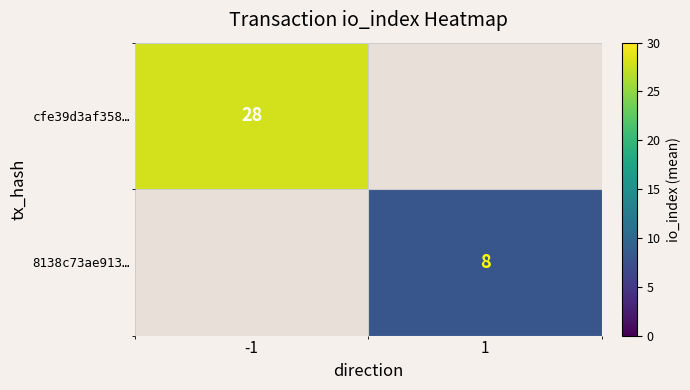

True or false: 8138c73ae913… has a value of 8 at 1.

True